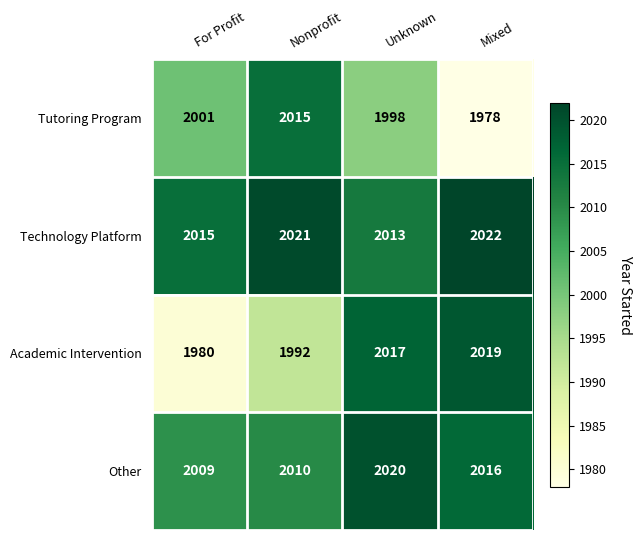

How many data points does each series have?

4